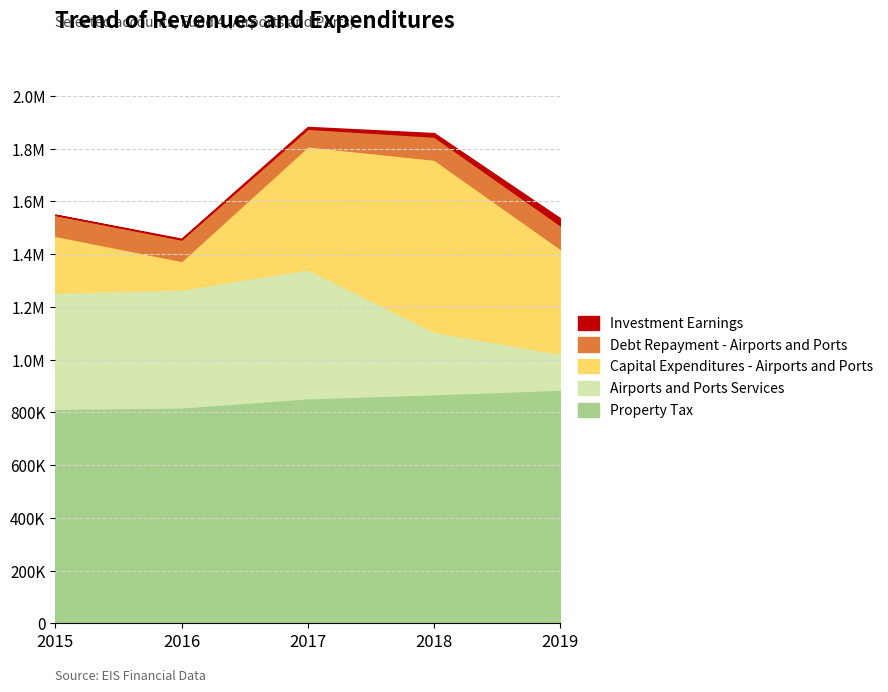

Which label corresponds to the largest value in the chart?

2019